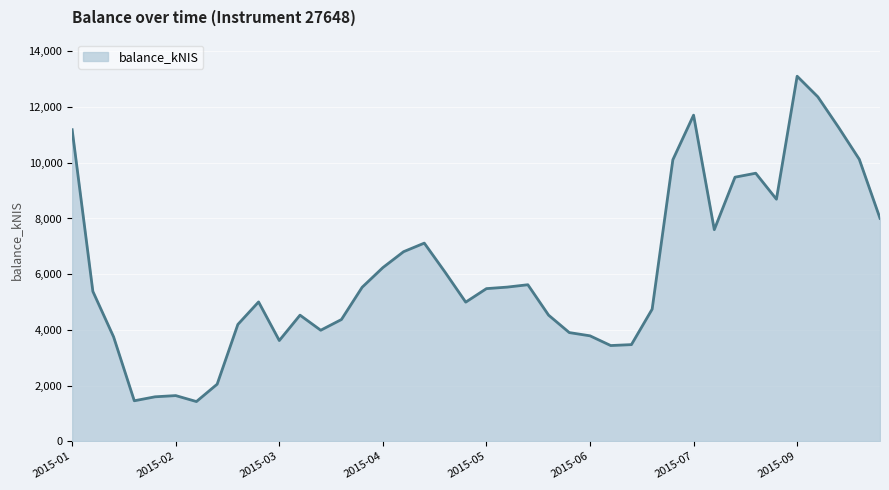

What is the difference between the second highest and minimum values?

10944.9